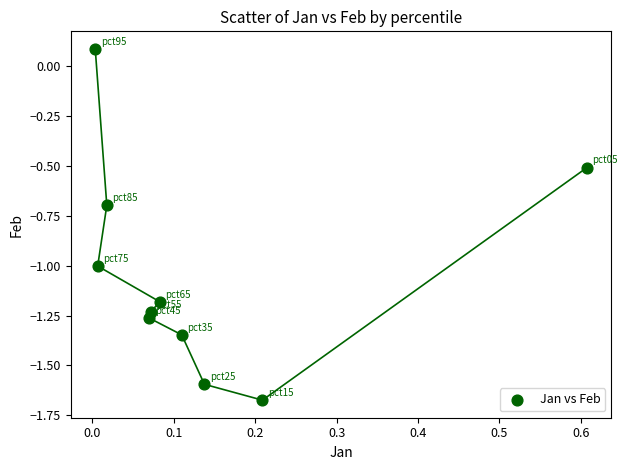

What is the range of X values (max minus min)?

0.6